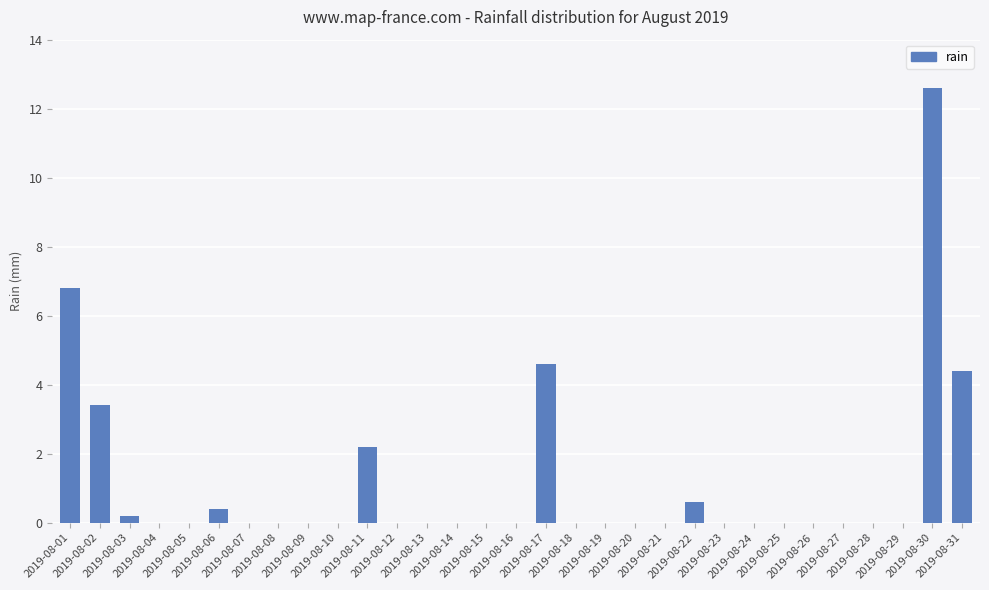

Count the number of categories in the chart.

31